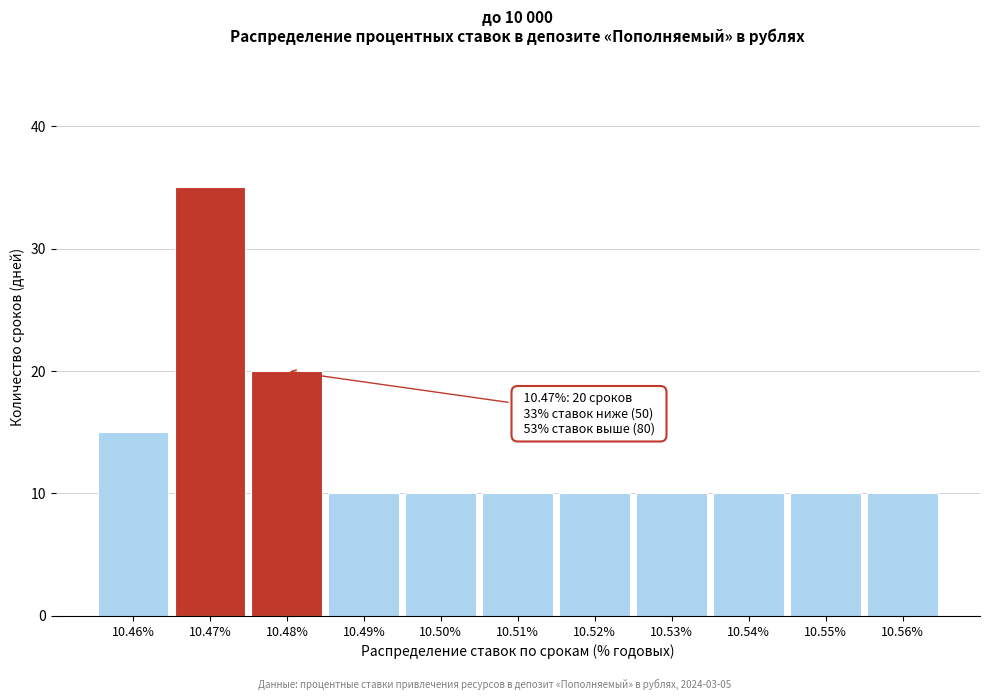

Over which range of the x-axis is the bar tallest?

10.465 to 10.475